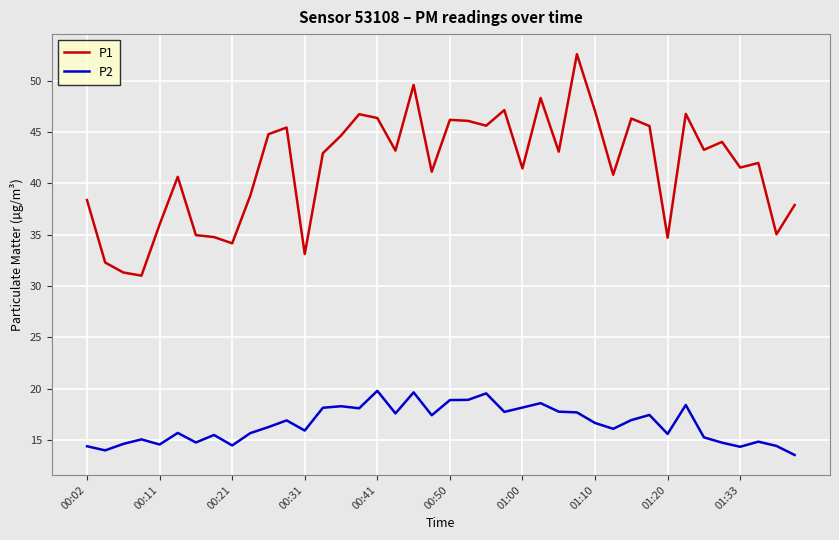

Which series has the widest spread of values?

P1